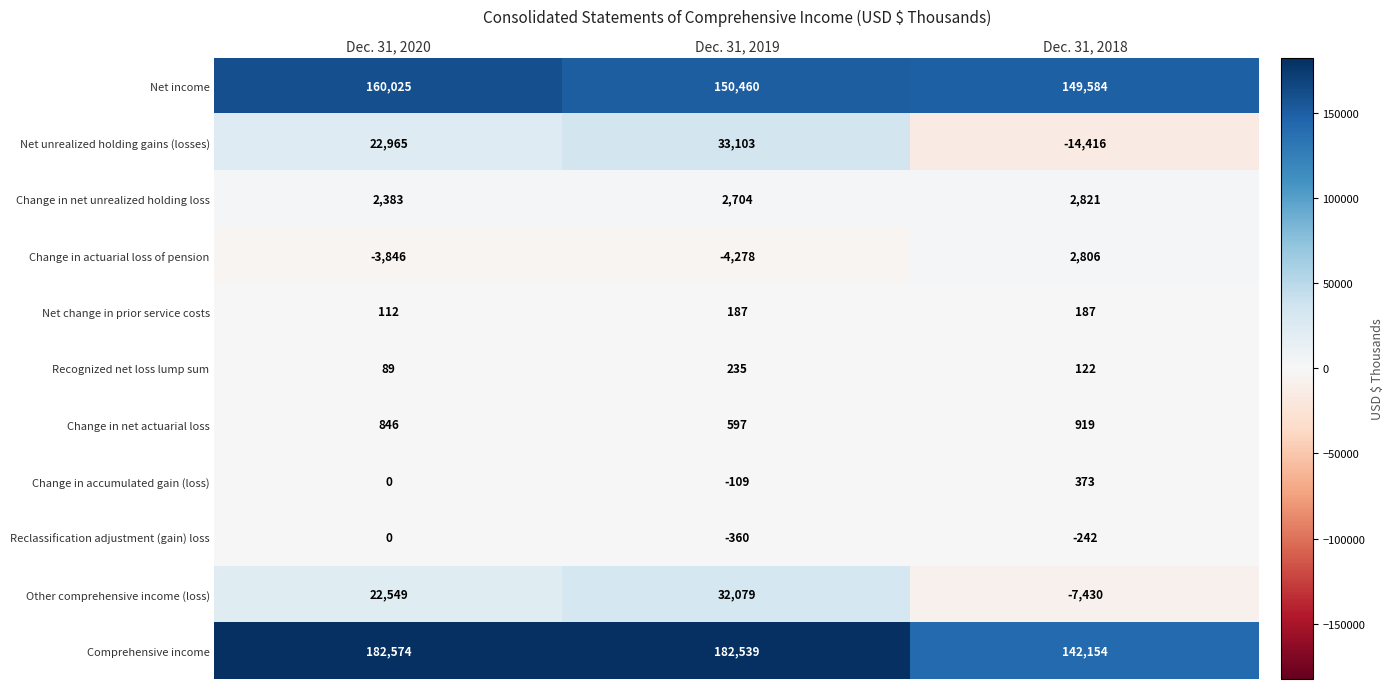

What is the lowest value of the Net change in prior service costs series?

112